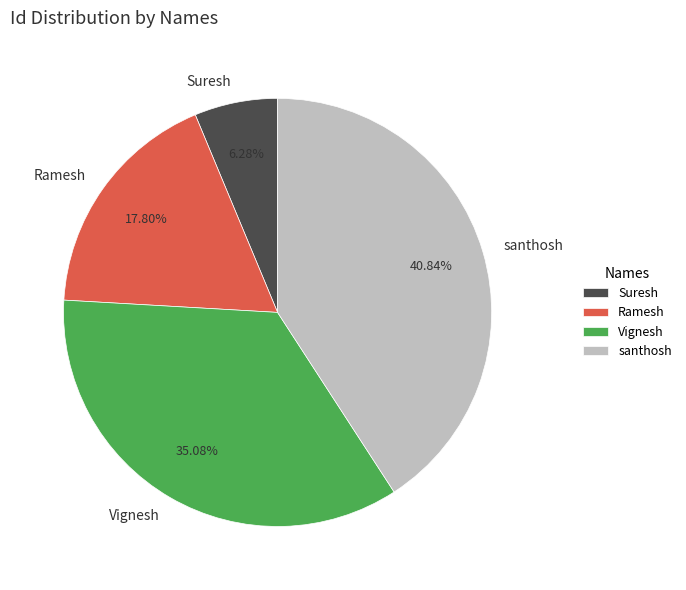

To the nearest percent, what is the average slice percentage?

25%